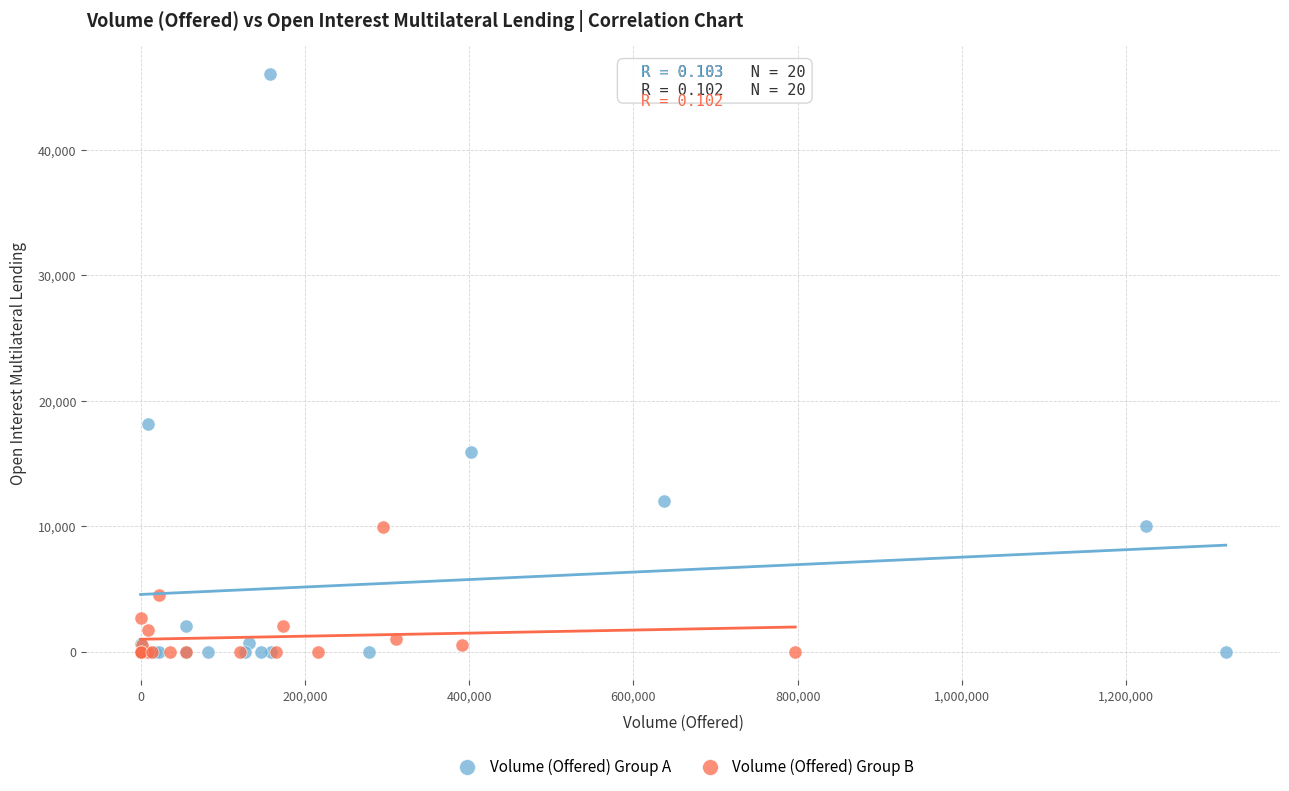

Which series has the widest spread of Y values?

Volume (Offered) Group A